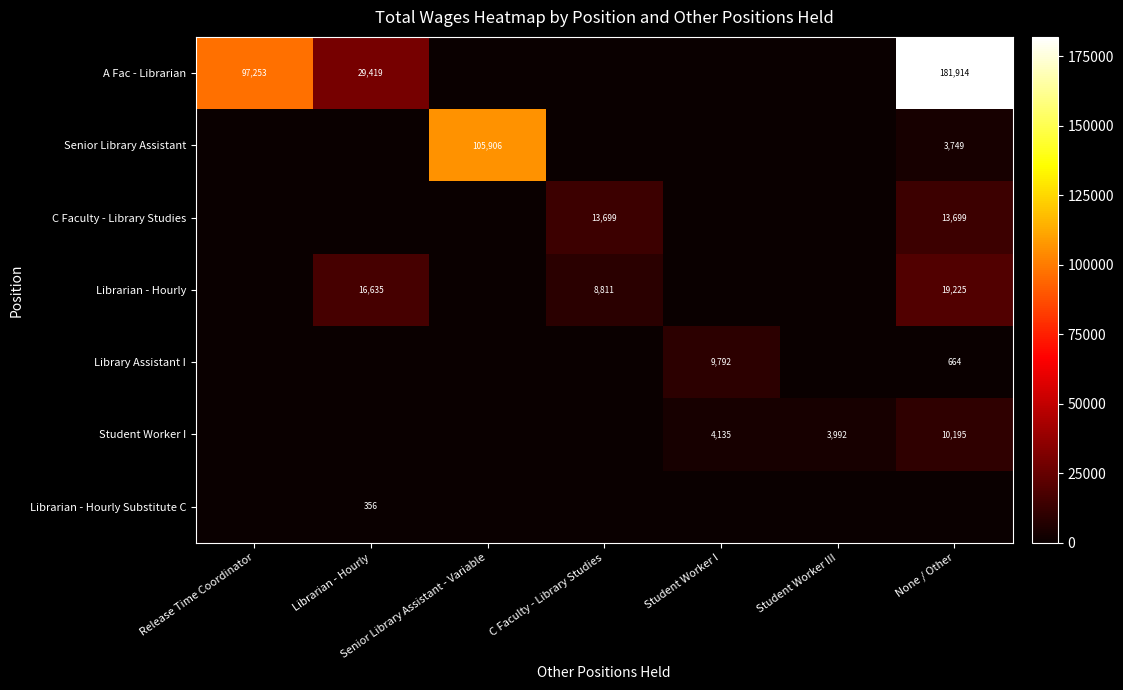

What is the average value of the A Fac - Librarian series?

44084